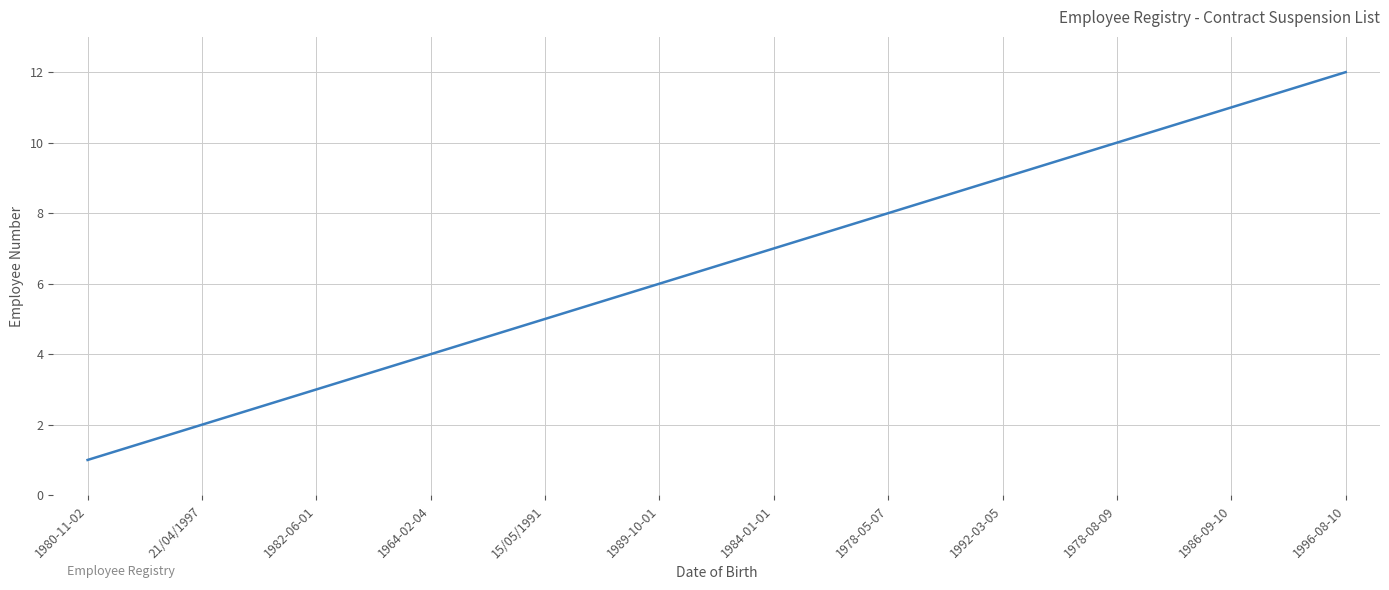

Reading left to right, extract all data points from this chart.

1	2	3	4	5	6	7	8	9	10	11	12